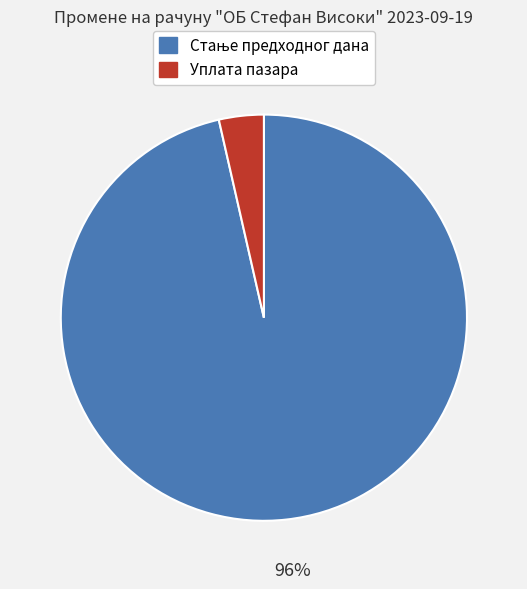

How many slices are in this pie chart?

2